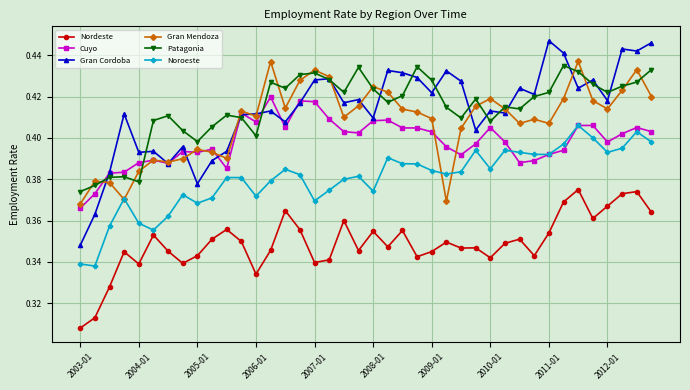

True or false: Nordeste has more than 0 points higher than both neighbors.

True